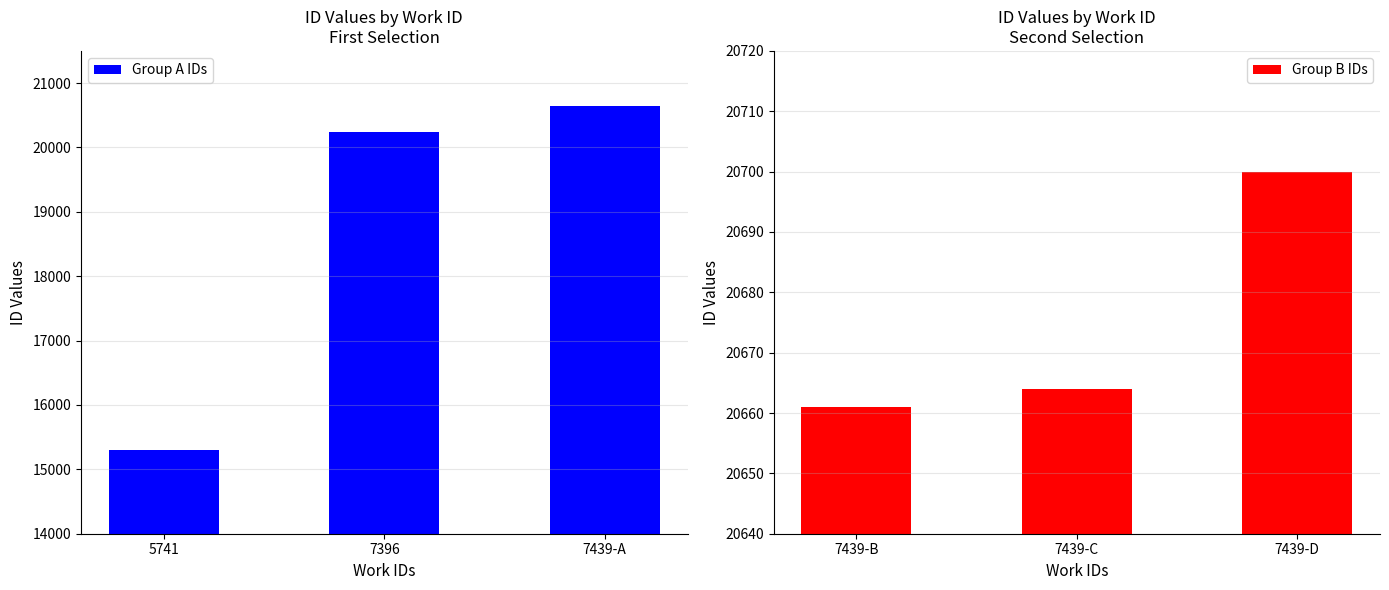

Are the bars grouped side by side (vs. stacked)?

Yes